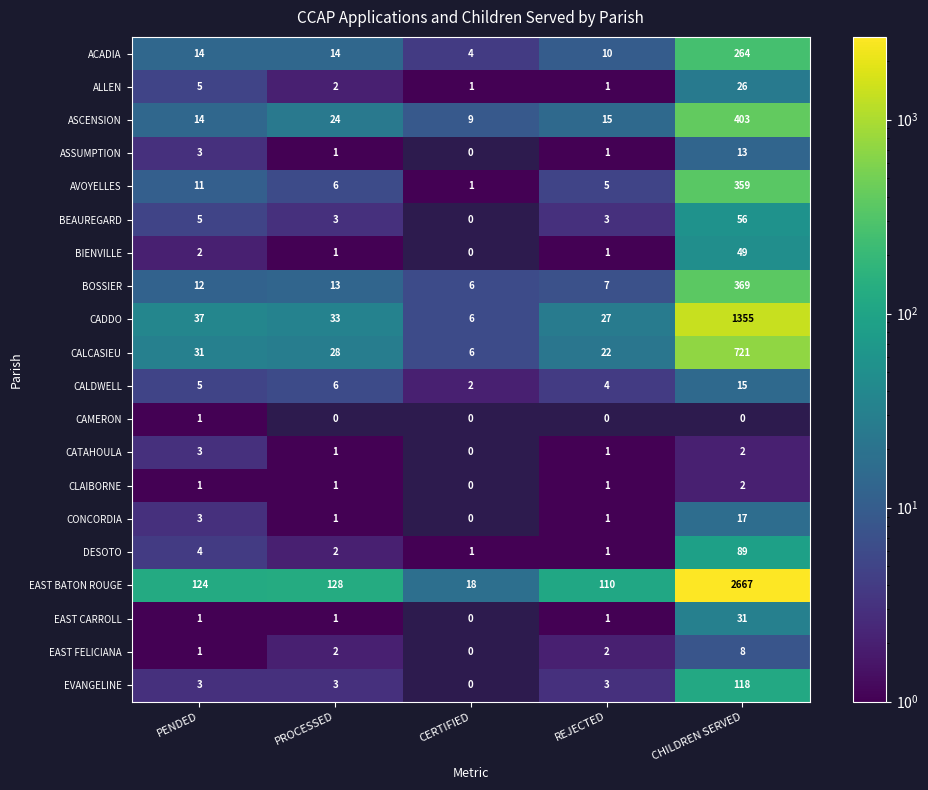

How many data points does each series have?

5